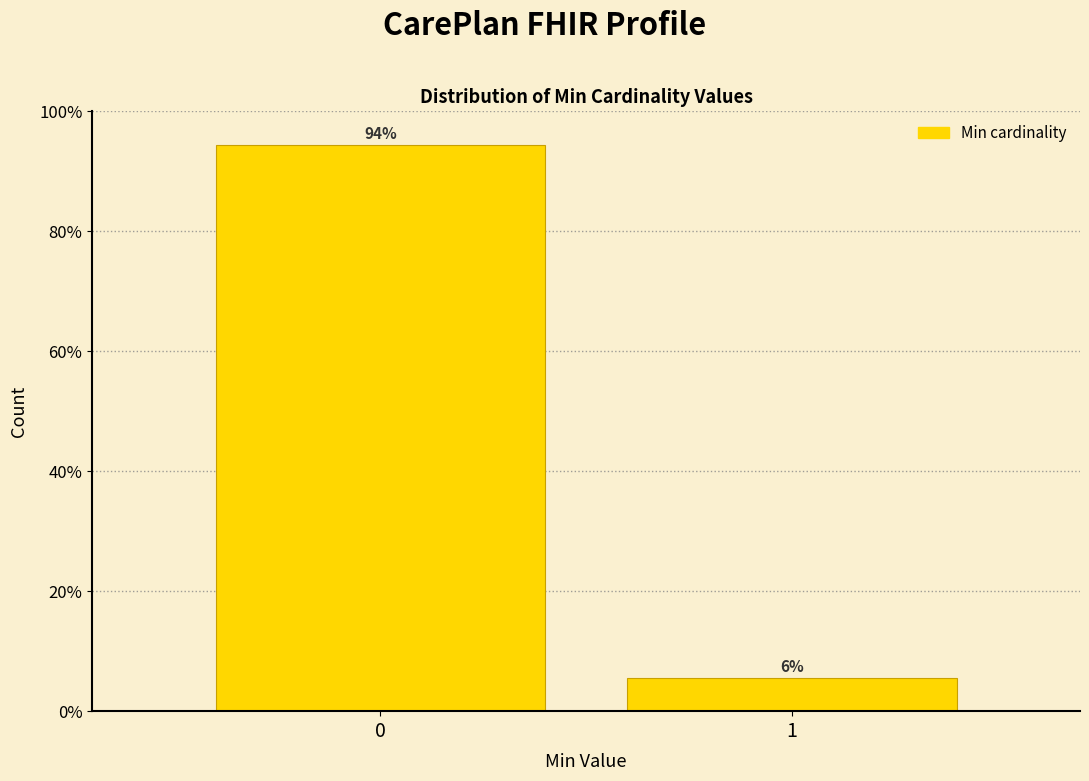

The chart shows a value of 94.4 at 0. True or false?

True